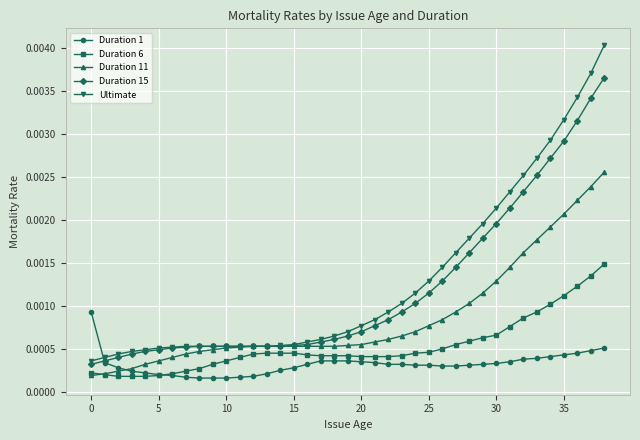

Count the Duration 1 values in the range 0 to 1.

39